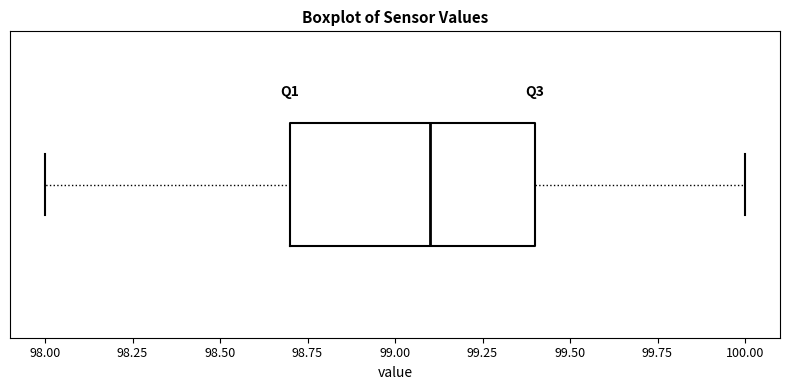

Transcribe this box plot: give where the median line is, the range the box spans, and where the two whiskers end, as read against the x-axis. The values are not printed on the chart, so give them approximately, as read against the axis.

median 99.1, box 98.7 to 99.4, whiskers 98.0 to 100.0